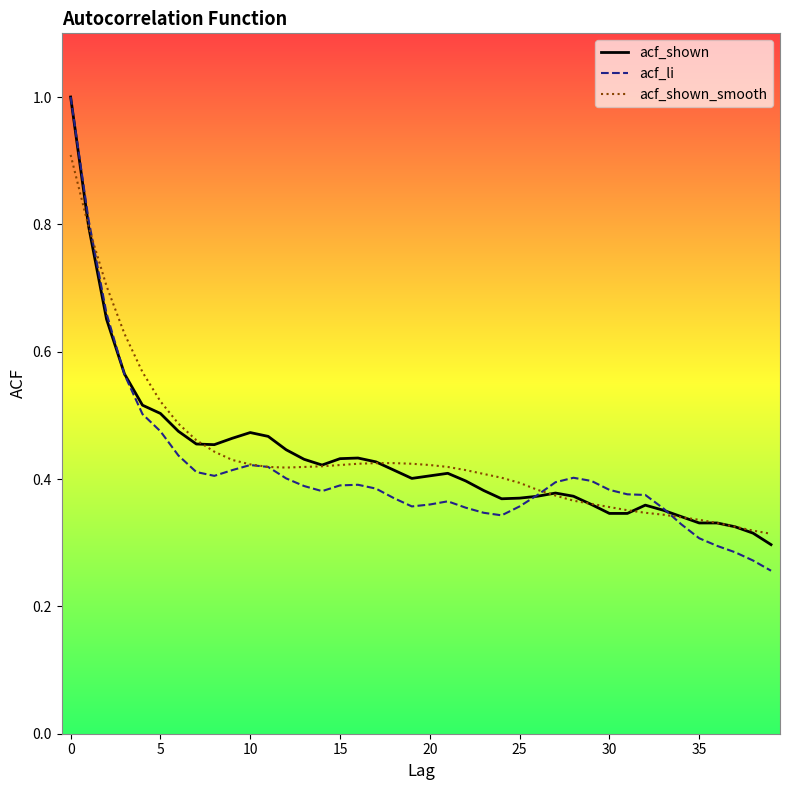

What is the highest value of the acf_shown_smooth series?

0.9